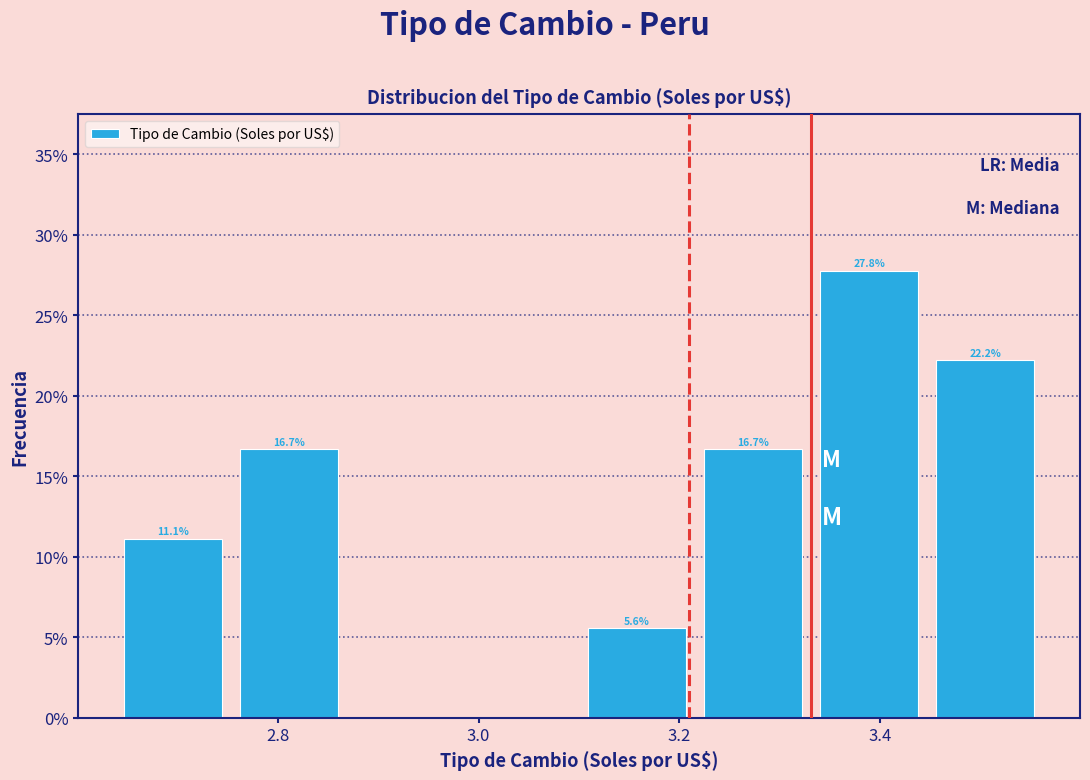

Over which range of the x-axis is the bar tallest?

3.34 to 3.44